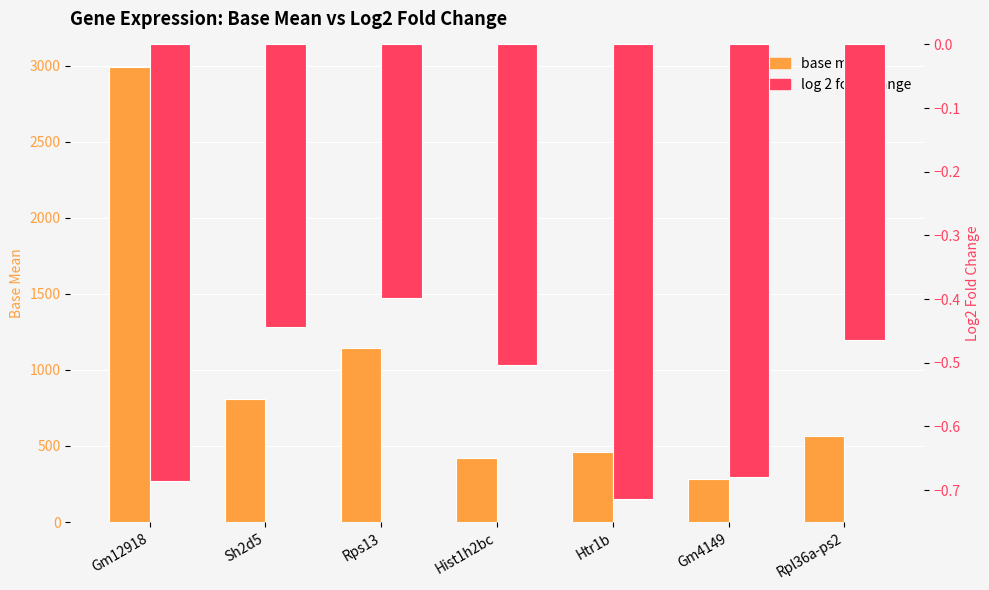

What are all the series names shown in the legend?

base mean, log 2 fold change